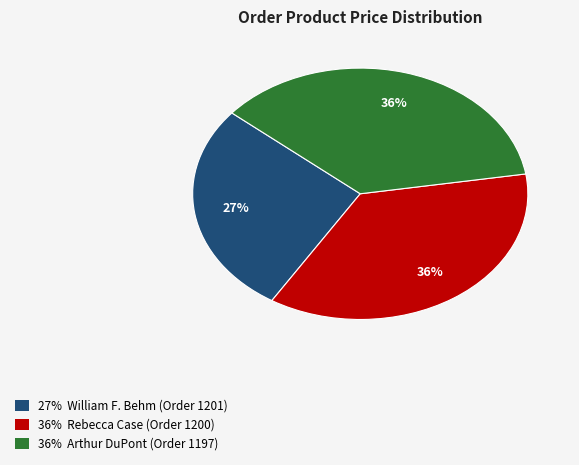

Is there any slice that represents more than half of the pie?

No